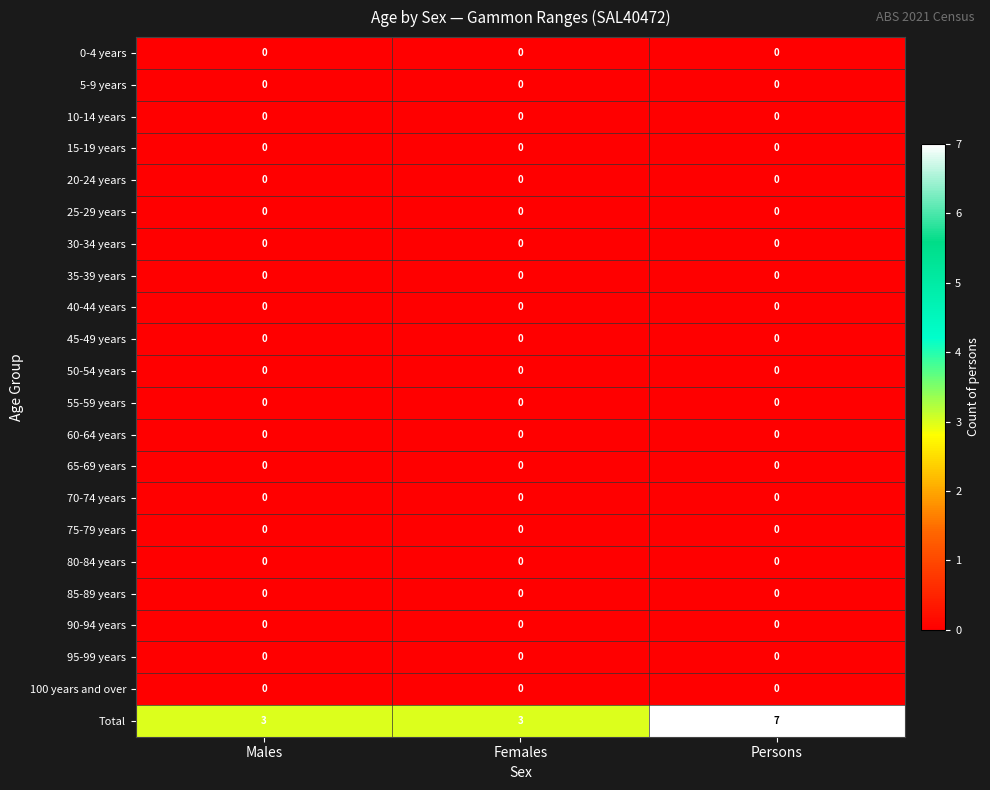

At which category is the sum across all series the highest?

Persons